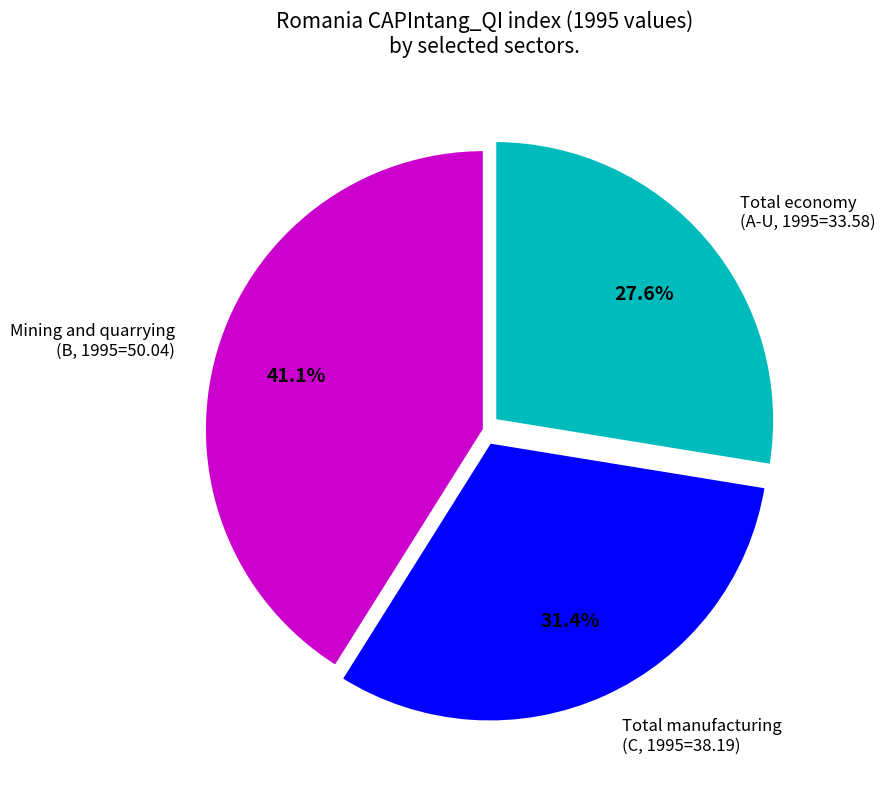

Rank the categories by value from highest to lowest.

Mining and quarrying (B, 1995=50.04), Total manufacturing (C, 1995=38.19), Total economy (A-U, 1995=33.58)